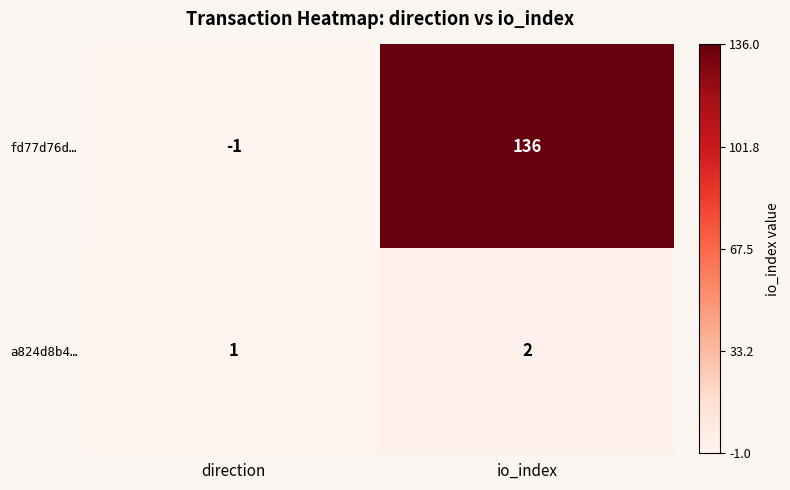

What is the sum of all fd77d76d… values?

135